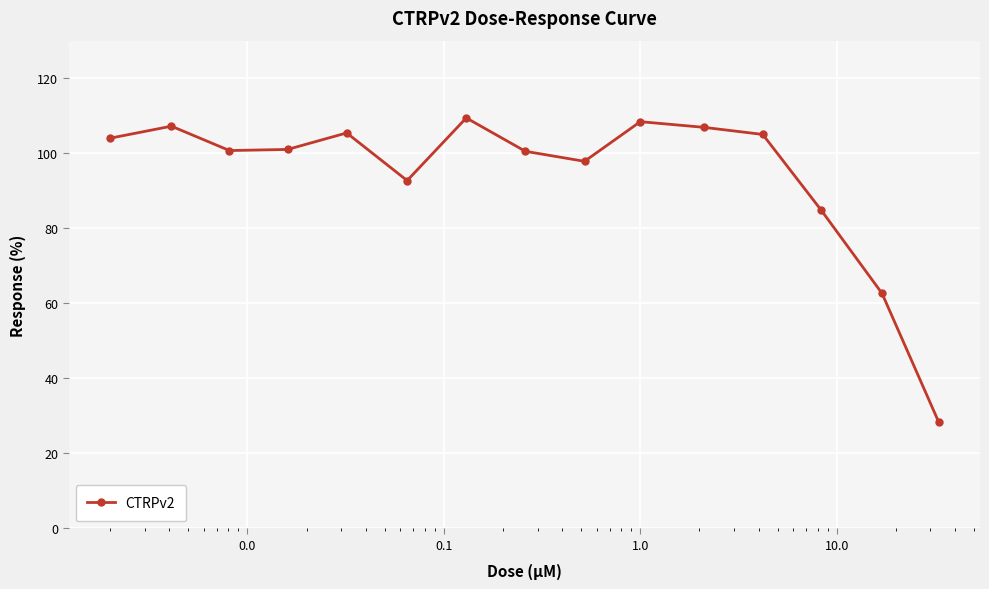

What is the sum of all values?

1415.0